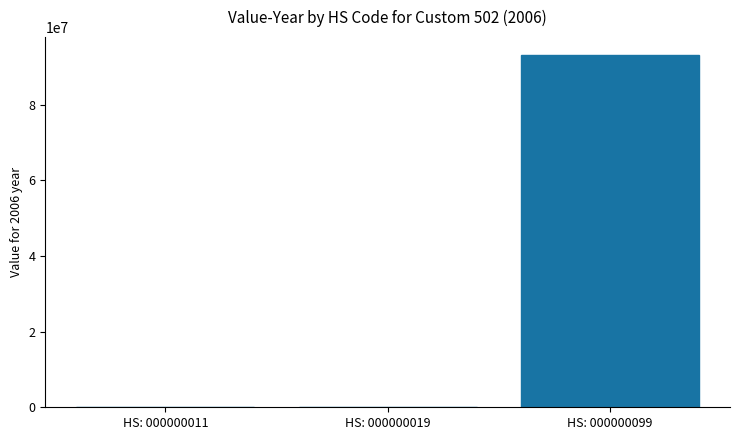

How many distinct data groups are displayed?

1